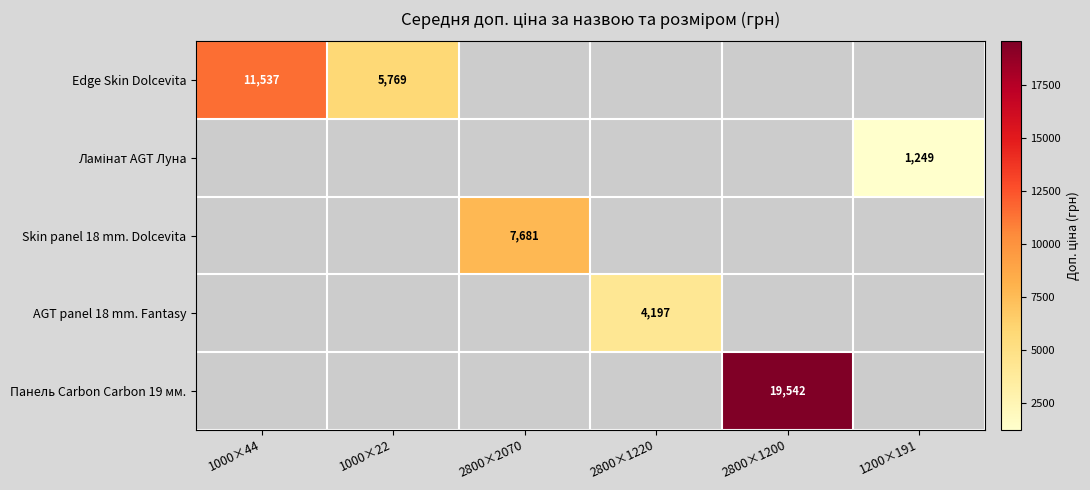

What is the maximum value shown in the chart?

19541.8